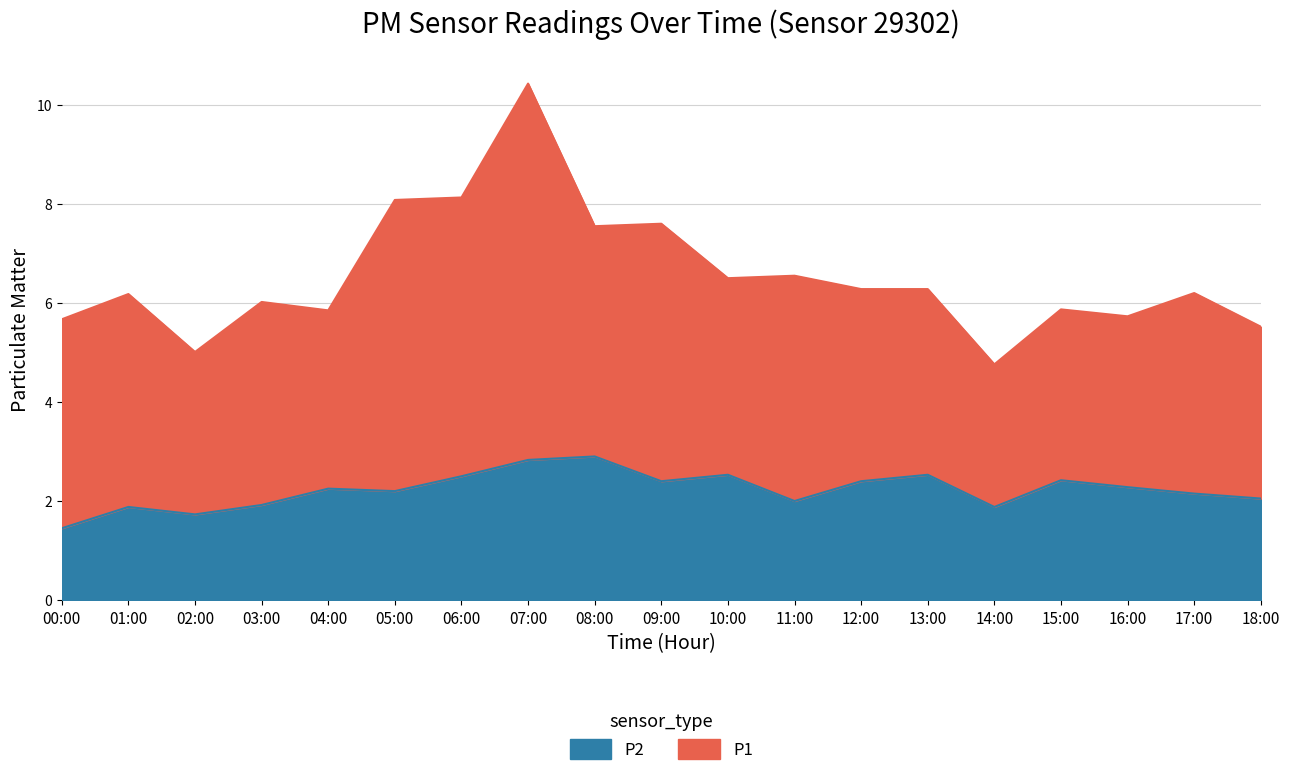

Between 07:00 and 06:00, which is larger?

07:00